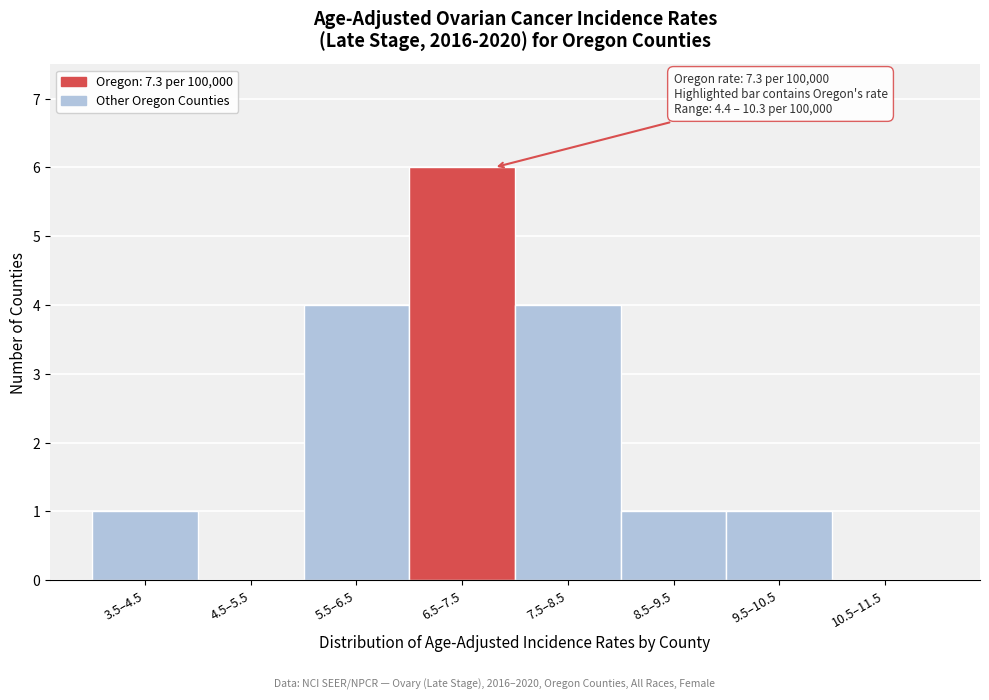

Reading right to left, extract all data points from this chart.

10.5–11.5=0	9.5–10.5=1	8.5–9.5=1	7.5–8.5=4	6.5–7.5=6	5.5–6.5=4	4.5–5.5=0	3.5–4.5=1